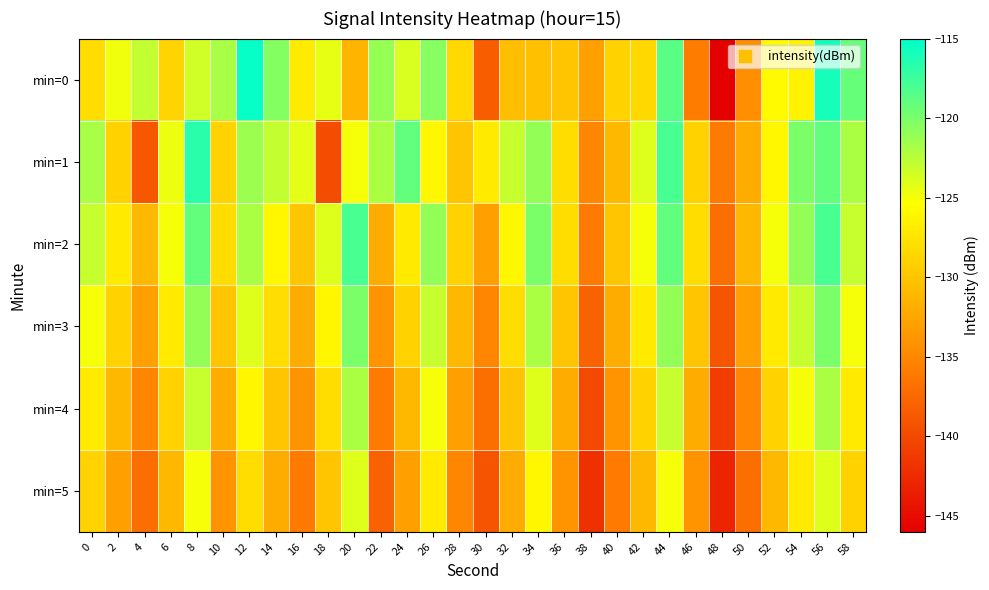

Which series has the widest spread of values?

min=0